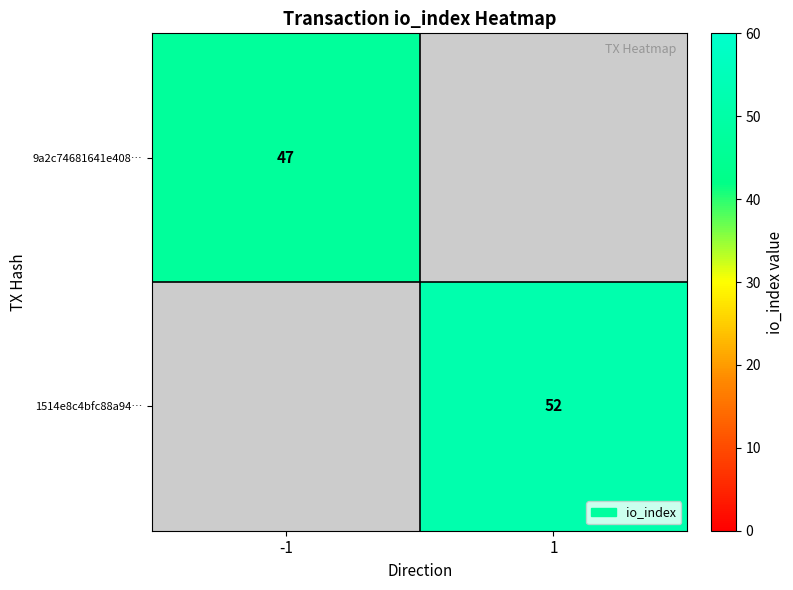

The 9a2c74681641e408… series shows 25 at -1. True or false?

False